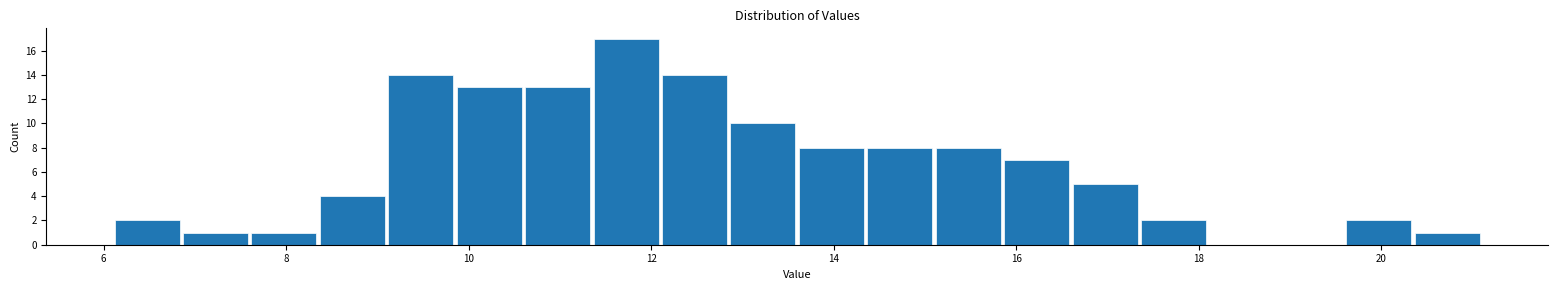

Around what value on the x-axis is the tallest bar? Give the approximate position of its centre, as read against the axis.

11.8